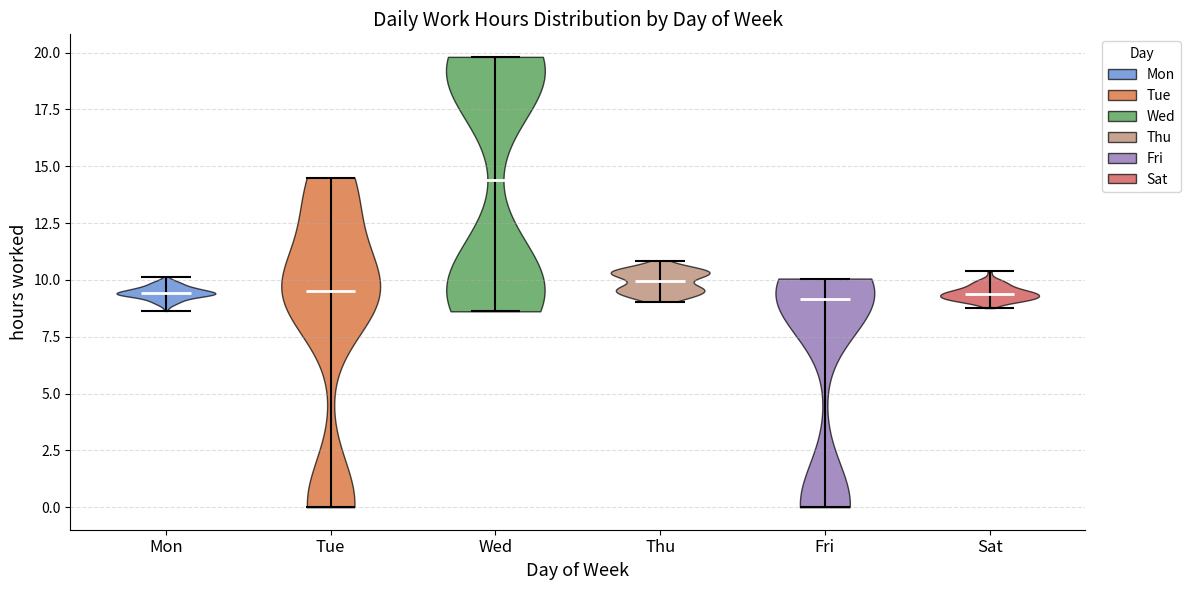

Reading left to right, read every violin against the y-axis: where its median line is, and the lowest and highest points it reaches. The values are not printed on the chart, so give them approximately, as read against the axis.

Mon: median line 9.5, lowest point 8.5, highest point 10.0
Tue: median line 9.5, lowest point 0.0, highest point 14.5
Wed: median line 14.5, lowest point 8.5, highest point 20.0
Thu: median line 10.0, lowest point 9.0, highest point 11.0
Fri: median line 9.0, lowest point 0.0, highest point 10.0
Sat: median line 9.5, lowest point 9.0, highest point 10.5